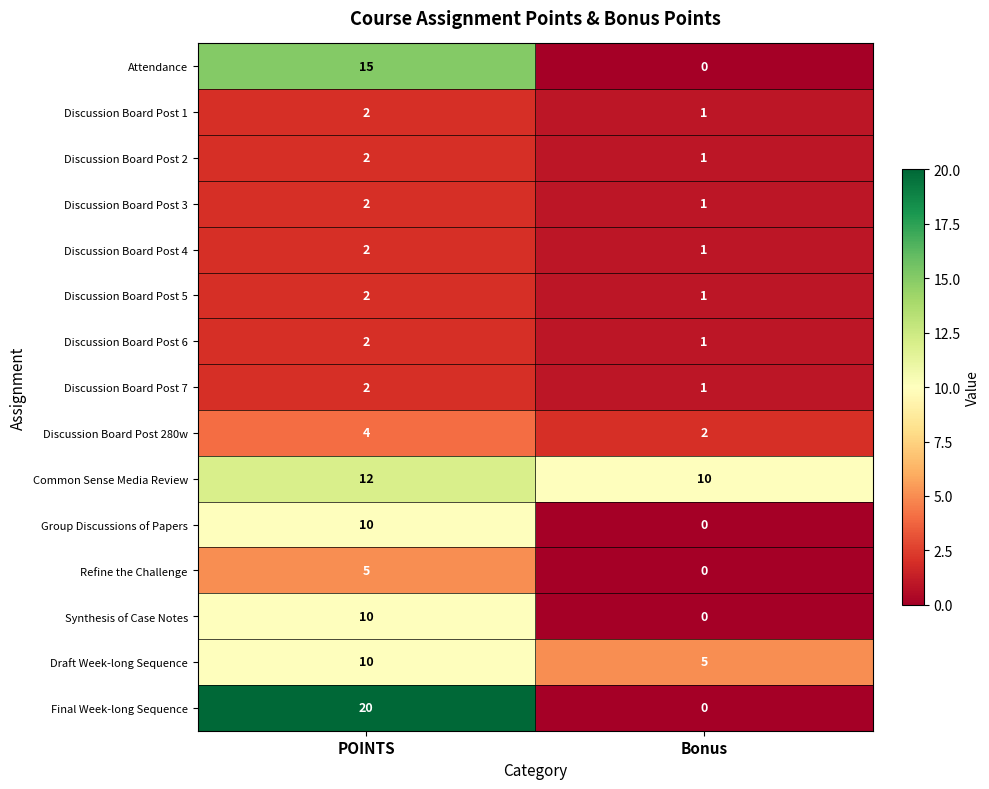

List the labels in order of Discussion Board Post 2 value, smallest first.

Bonus, POINTS